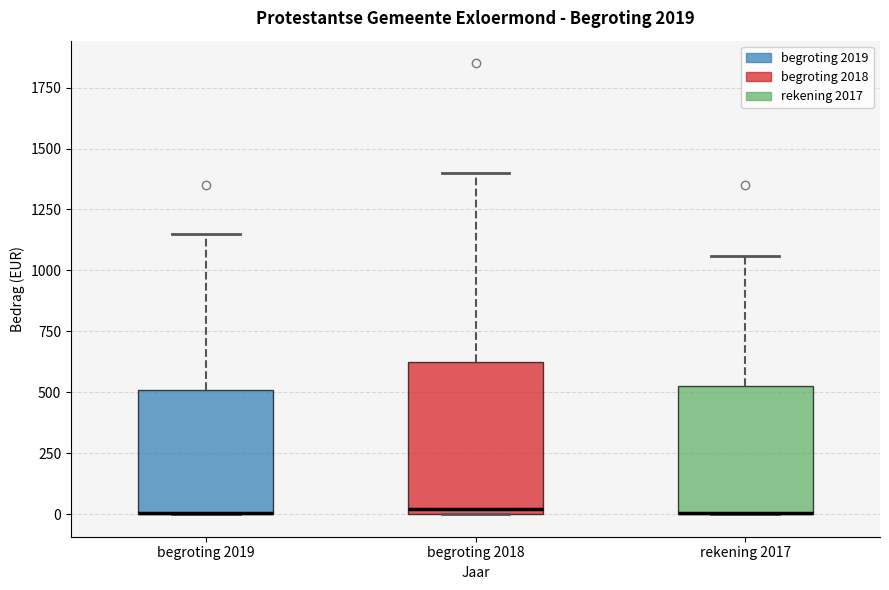

Reading left to right, transcribe this box plot: for each box, give where its median line is, the range the box spans, and where its two whiskers end, as read against the y-axis. The values are not printed on the chart, so give them approximately, as read against the axis.

begroting 2019: median 0 (drawn on the box's lower edge), box 0 to 500, whiskers 0 to 1150
begroting 2018: median 0 (just above the box's lower edge), box 0 to 650, whiskers 0 to 1400
rekening 2017: median 0 (drawn on the box's lower edge), box 0 to 550, whiskers 0 to 1050